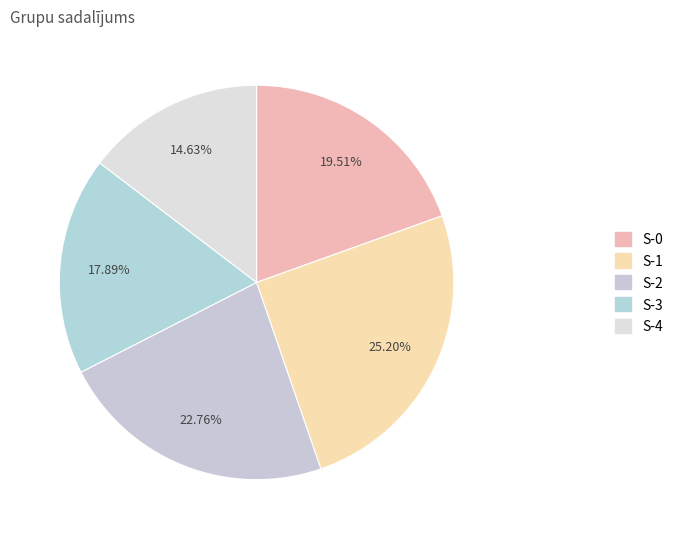

Does any single category account for the majority?

No